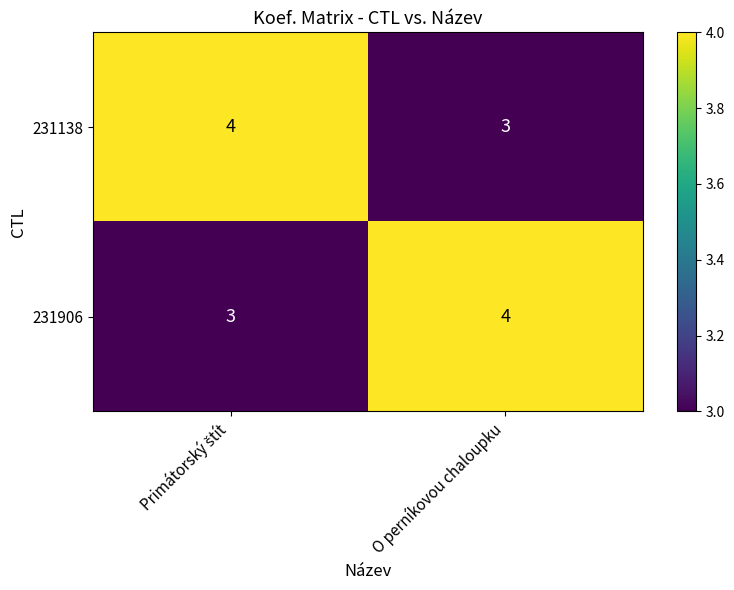

What is the highest value of the 231138 series?

4